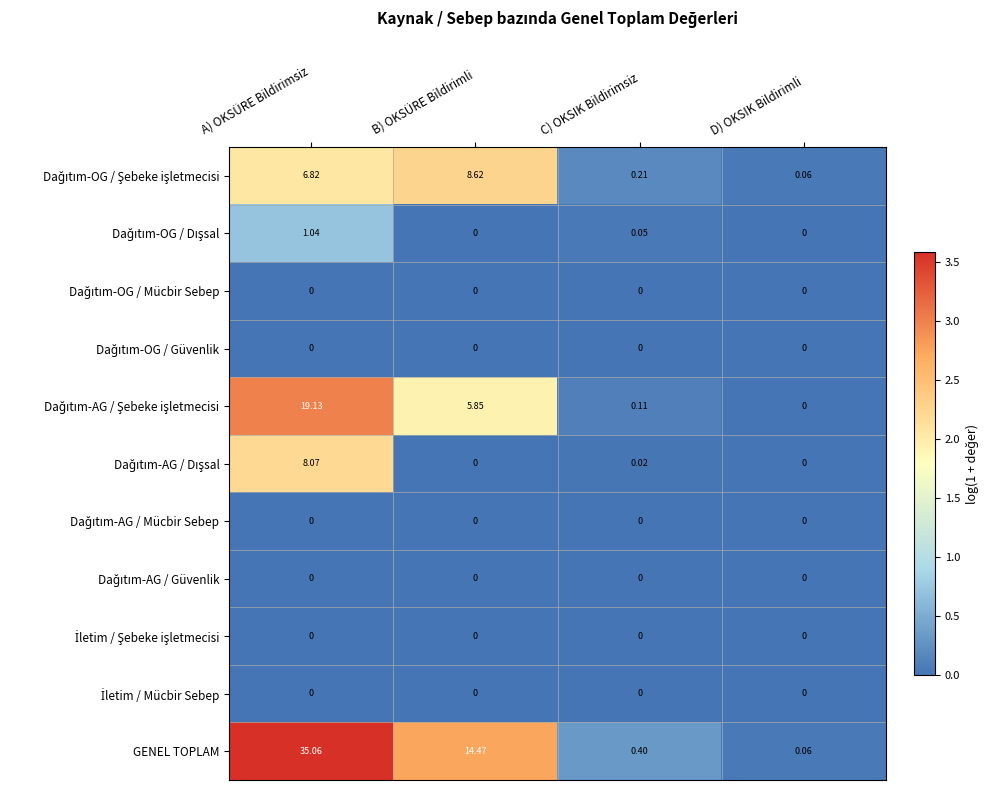

Which series has the largest range (max minus min)?

GENEL TOPLAM